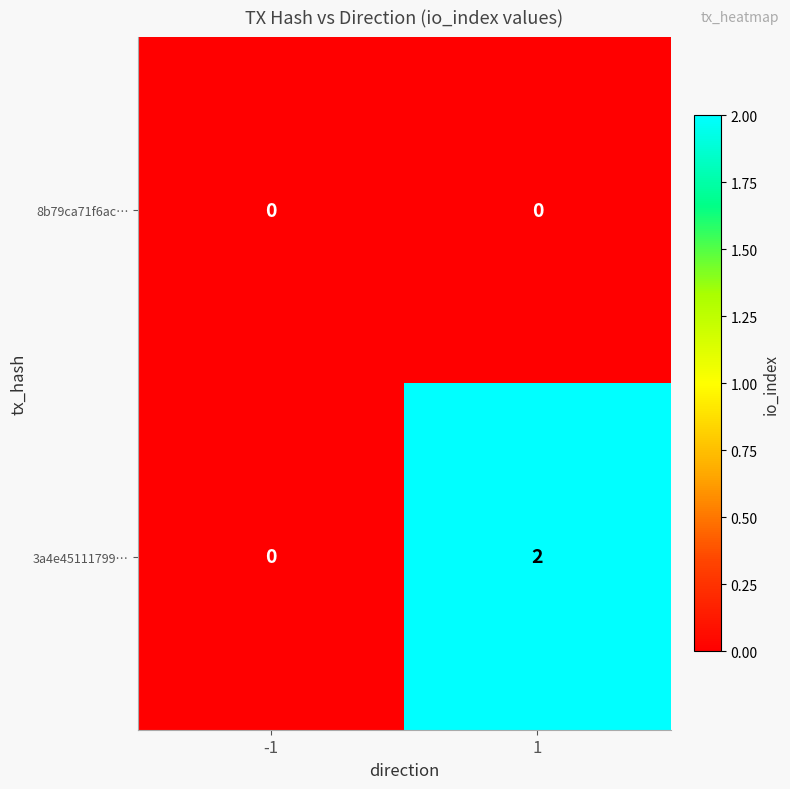

True or false: 8b79ca71f6ac… has a value of 0 at 1.

True